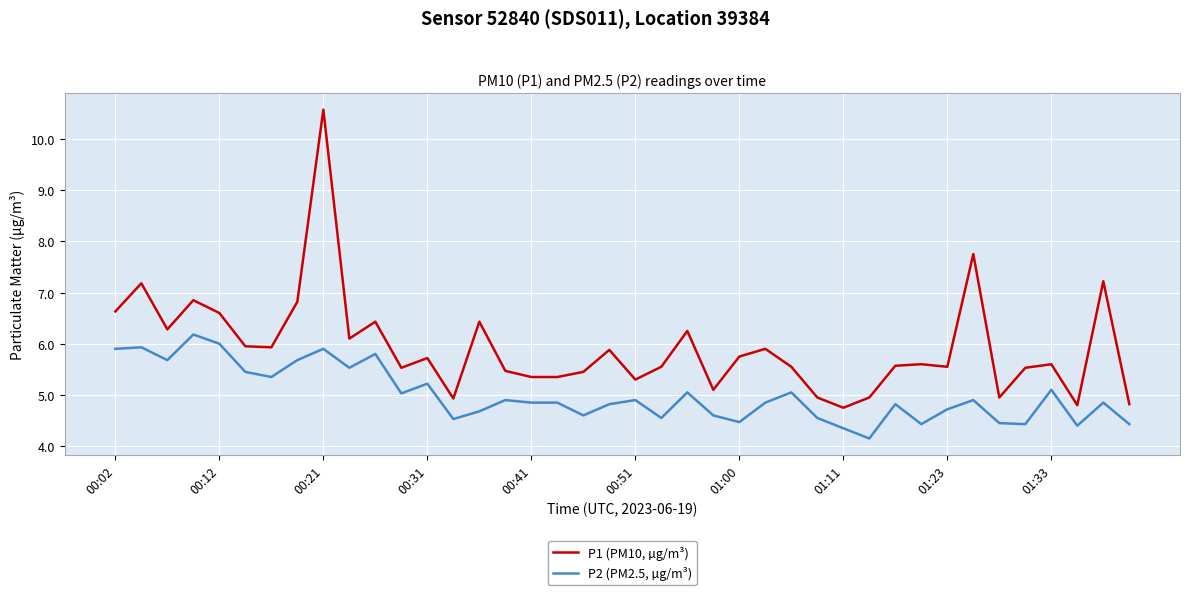

Which series has the widest spread of values?

P1 (PM10, µg/m³)